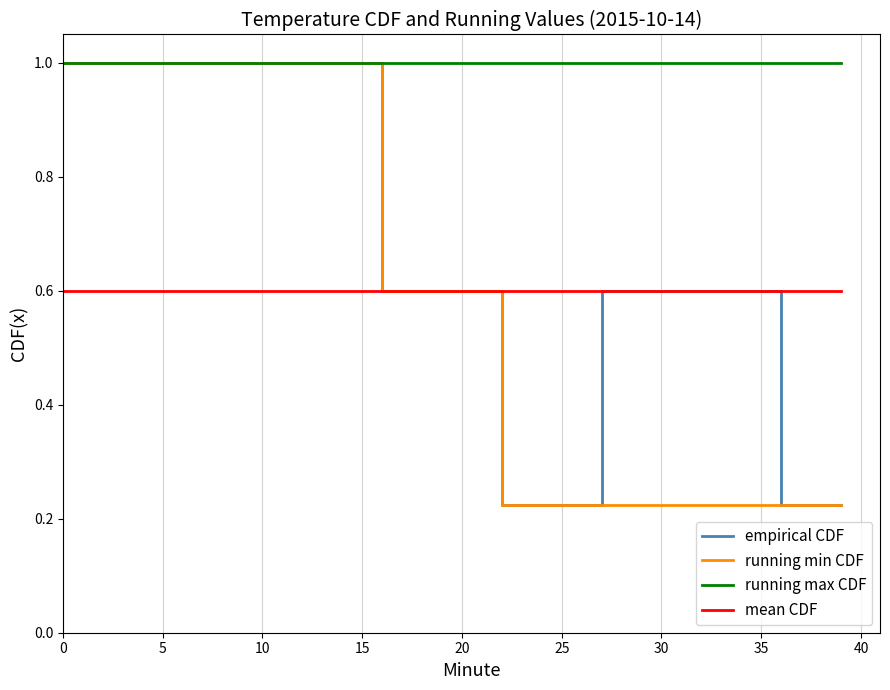

True or false: running max CDF and mean CDF cross at least once.

False